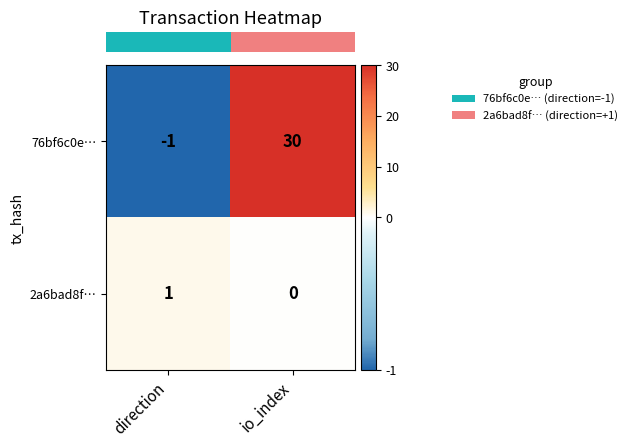

What is the minimum value shown in the chart?

-1